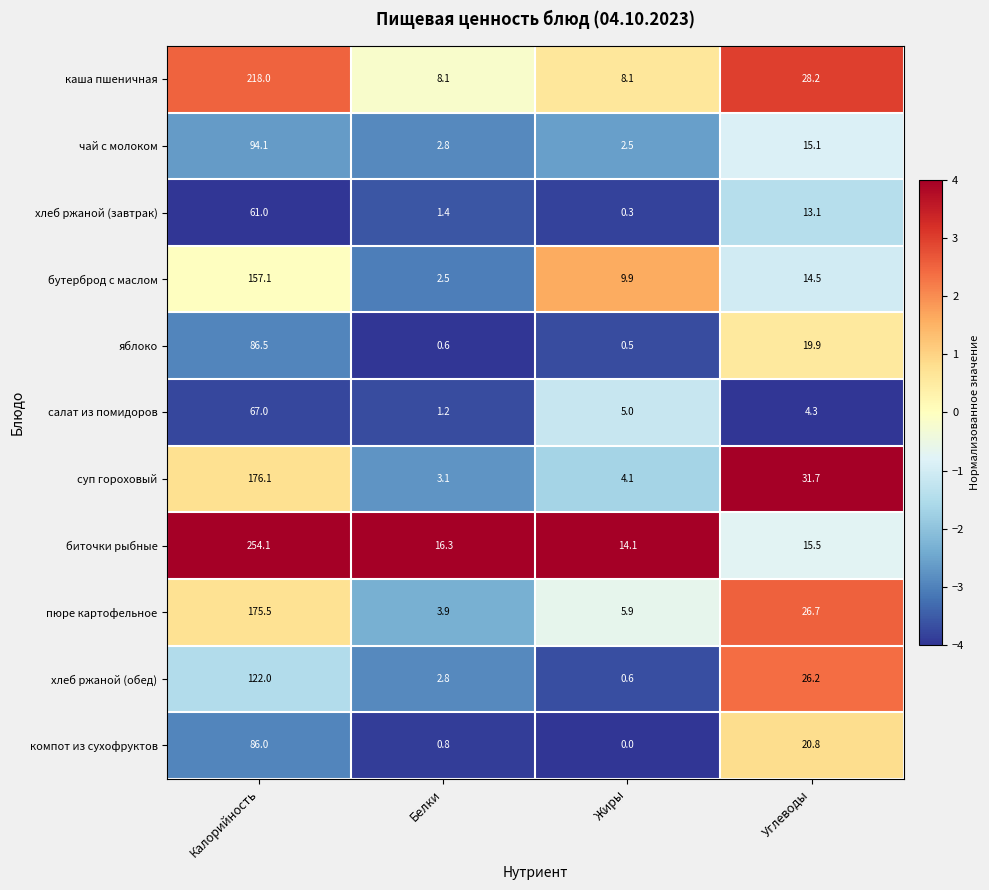

Which series has the widest spread of values?

биточки рыбные